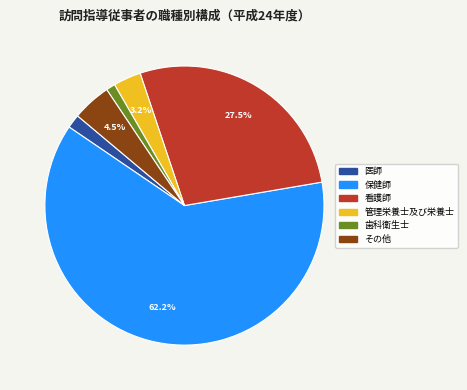

Does 看護師 account for over 50% of the chart?

No